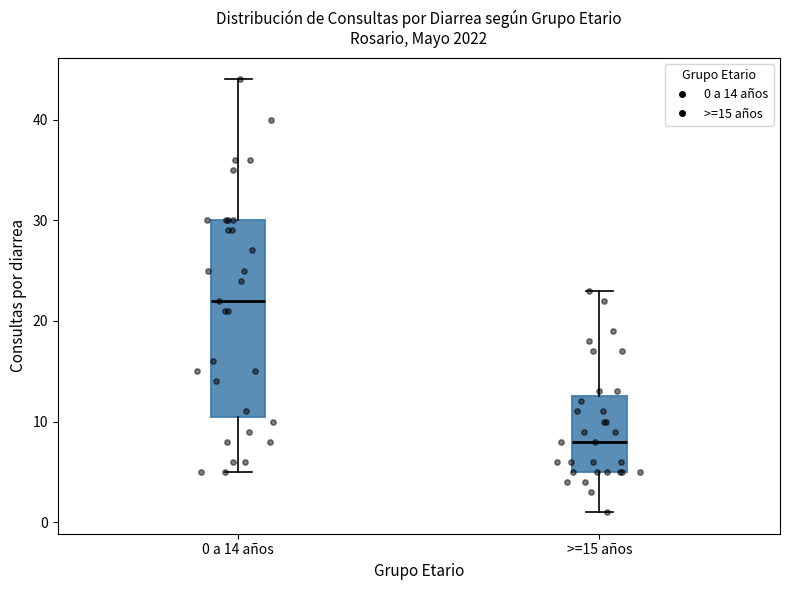

Where does the lower whisker of the box for 0 a 14 años end on the y-axis? The values are not printed on the chart, so give them approximately, as read against the axis.

5